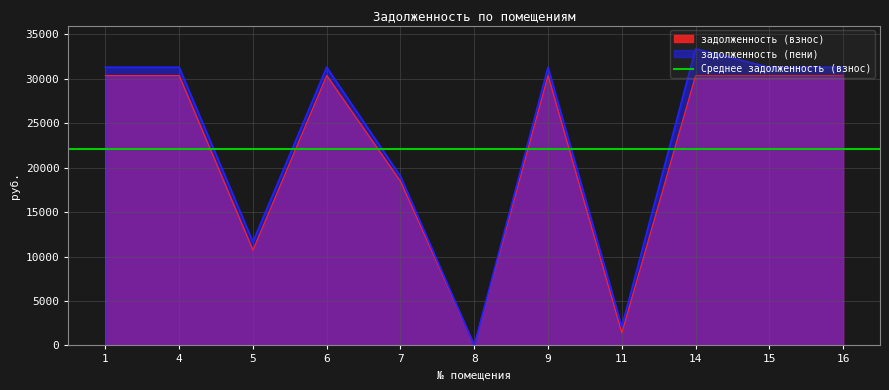

Is the value of задолженность (пени) at 9 greater than the value of задолженность (взнос) at 16?

Yes